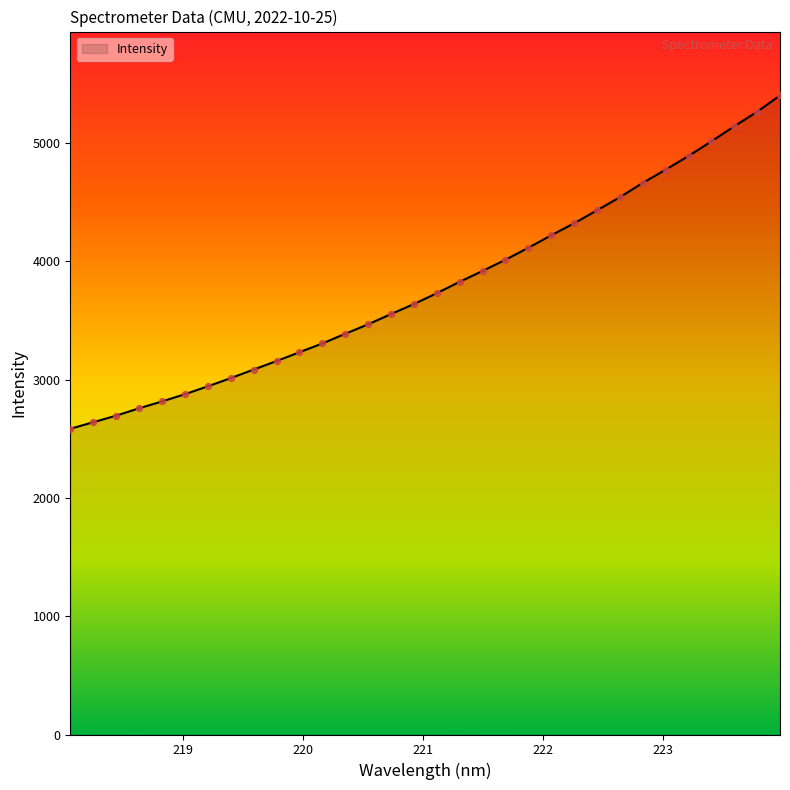

What is the greatest value displayed?

5403.7